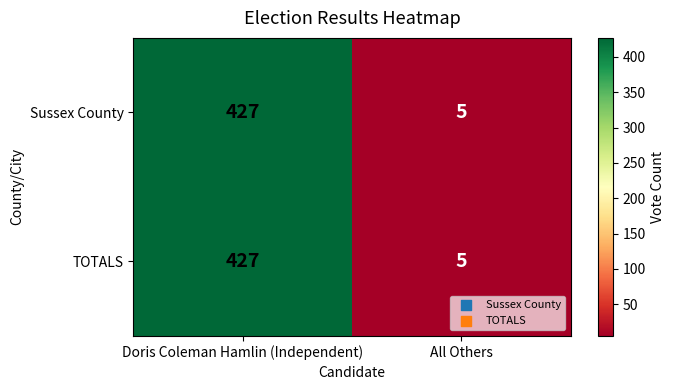

What is the difference between the TOTALS values at Doris Coleman Hamlin (Independent) and All Others?

422